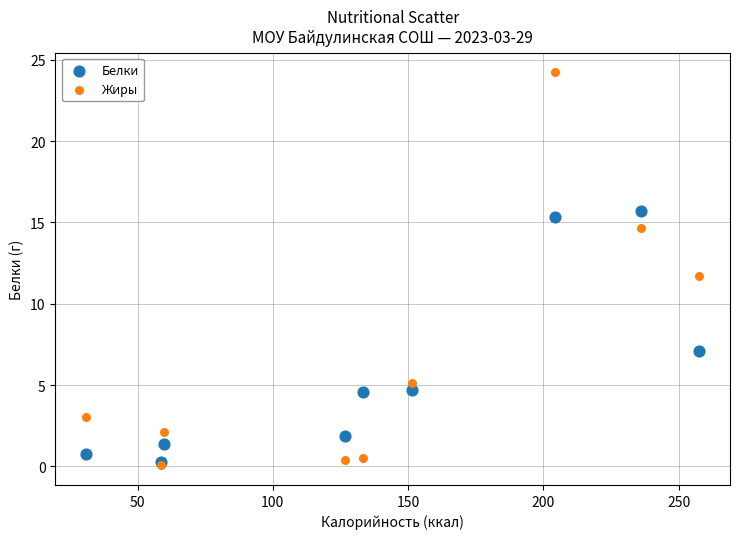

Across all series, what Y value is closest to 12?

11.7